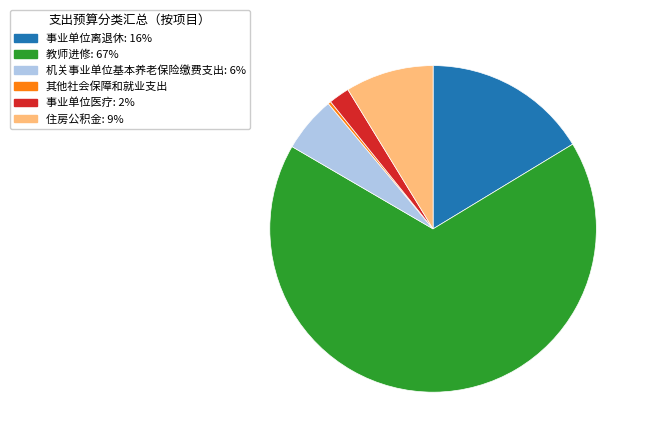

Is there any slice that represents more than half of the pie?

Yes